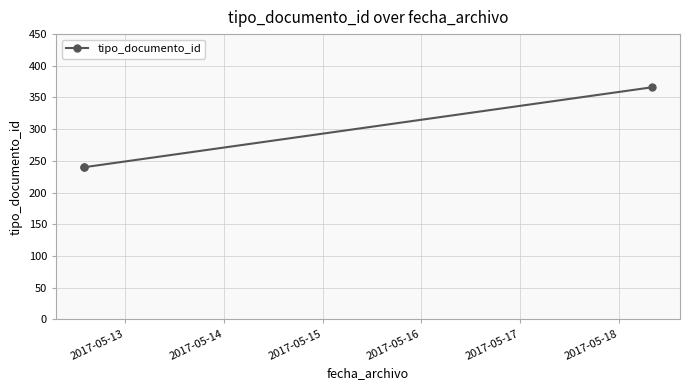

What is the greatest value displayed?

366